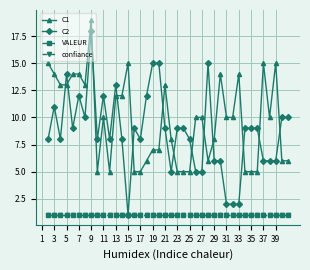

What is the sum of all C2 values?

347